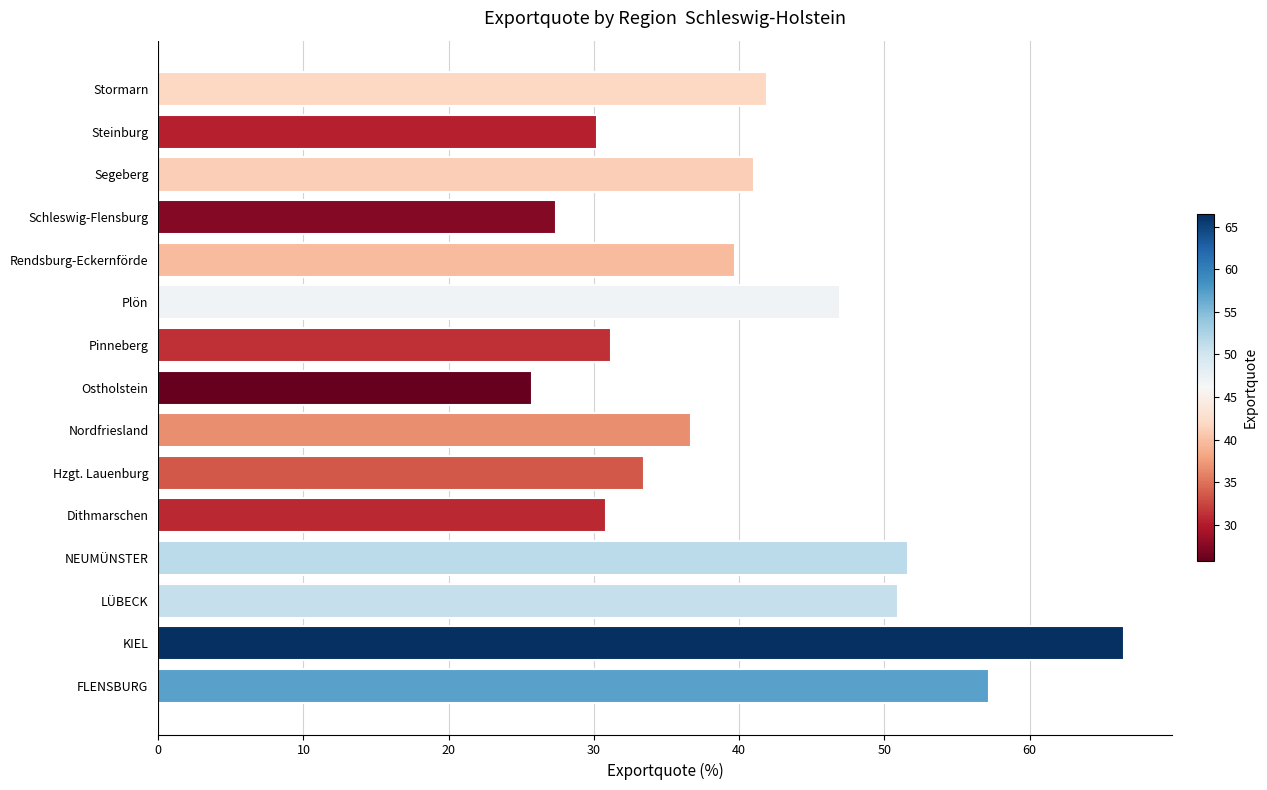

What is the maximum value shown in the chart?

66.5